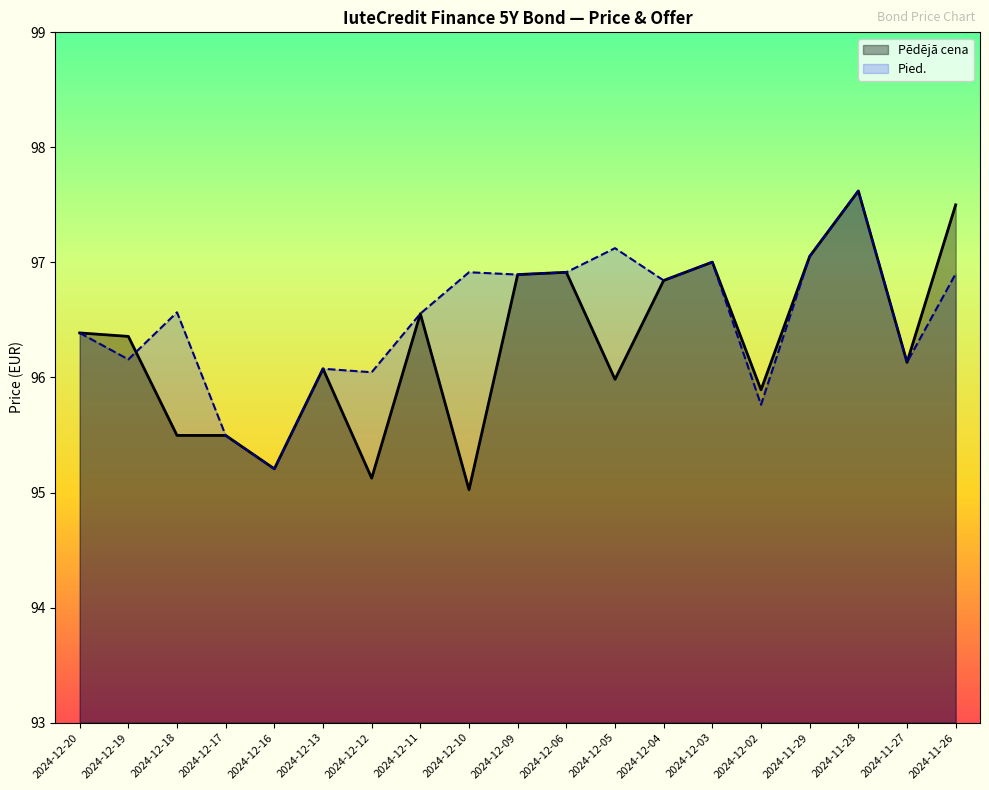

Count the number of categories in the chart.

19